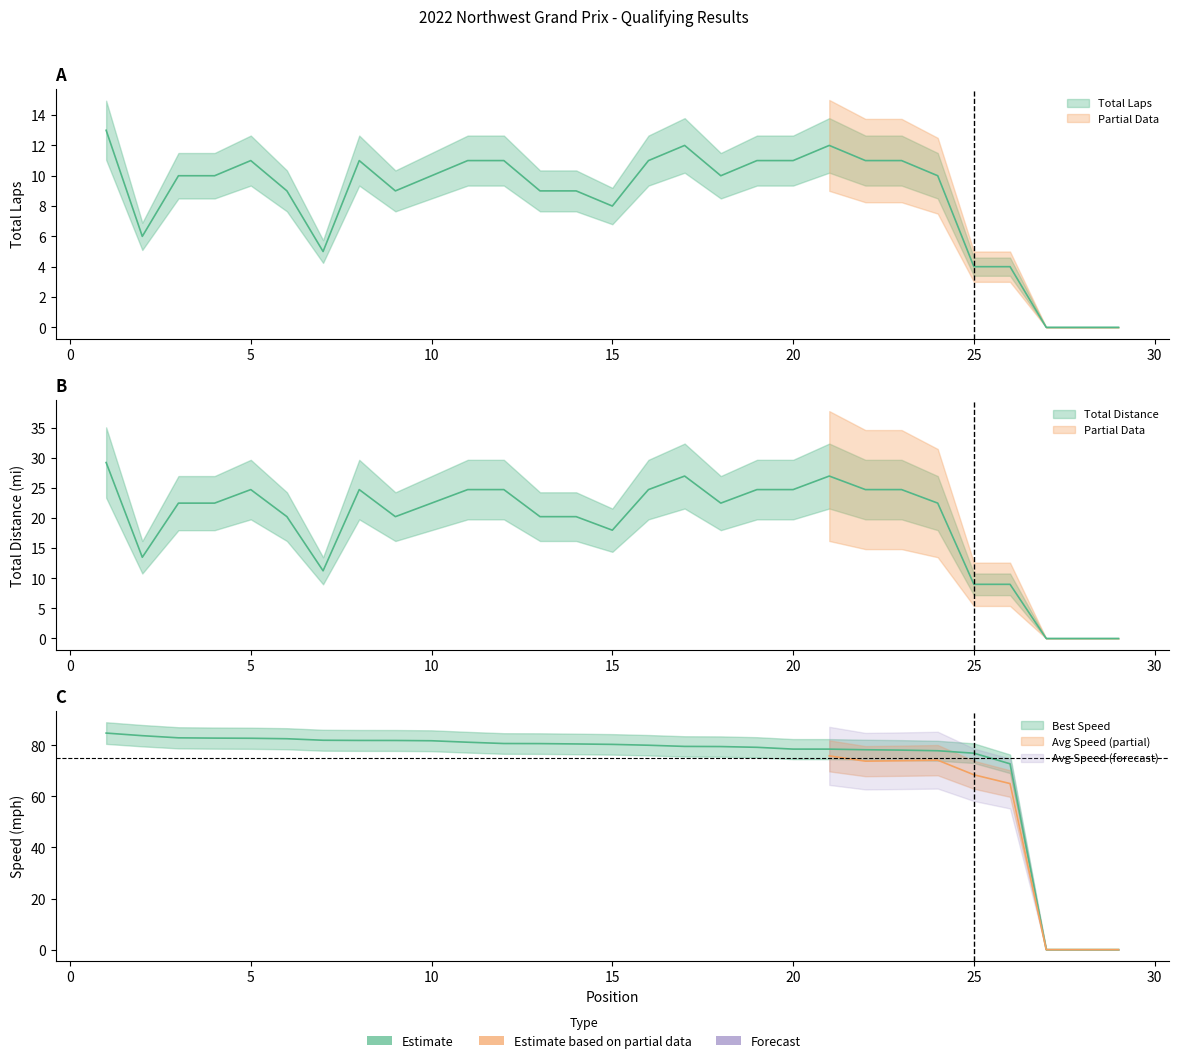

Reading right to left, what are all the values shown in this chart?

Total Laps: 0.0	0.0	0.0	4.0	4.0	10.0	11.0	11.0	12.0	11.0	11.0	10.0	12.0	11.0	8.0	9.0	9.0	11.0	11.0	10.0	9.0	11.0	5.0	9.0	11.0	10.0	10.0	6.0	13.0
Total Time: 0.0	0.0	0.0	9.0	9.0	22.5	24.8	24.8	27.0	24.8	24.8	22.5	27.0	24.8	18.0	20.2	20.2	24.8	24.8	22.5	20.2	24.8	11.2	20.2	24.8	22.5	22.5	13.5	29.2
Best Lap time: 0.0	0.0	0.0	72.8	76.9	77.9	78.1	78.3	78.5	78.5	79.2	79.5	79.6	80.1	80.4	80.6	80.7	80.7	81.2	81.8	81.9	81.9	82.0	82.6	82.8	82.8	83.0	83.8	84.8